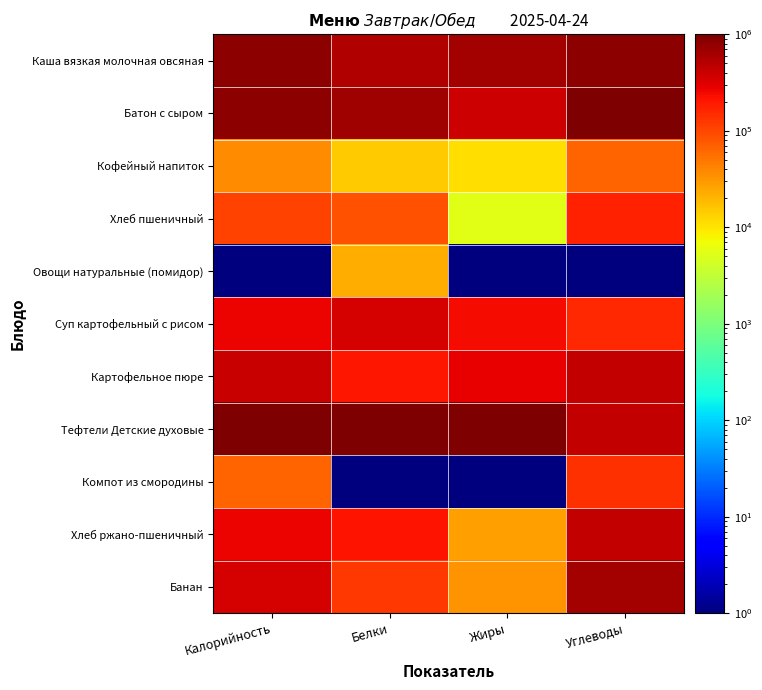

At which category is the sum across all series the highest?

Углеводы